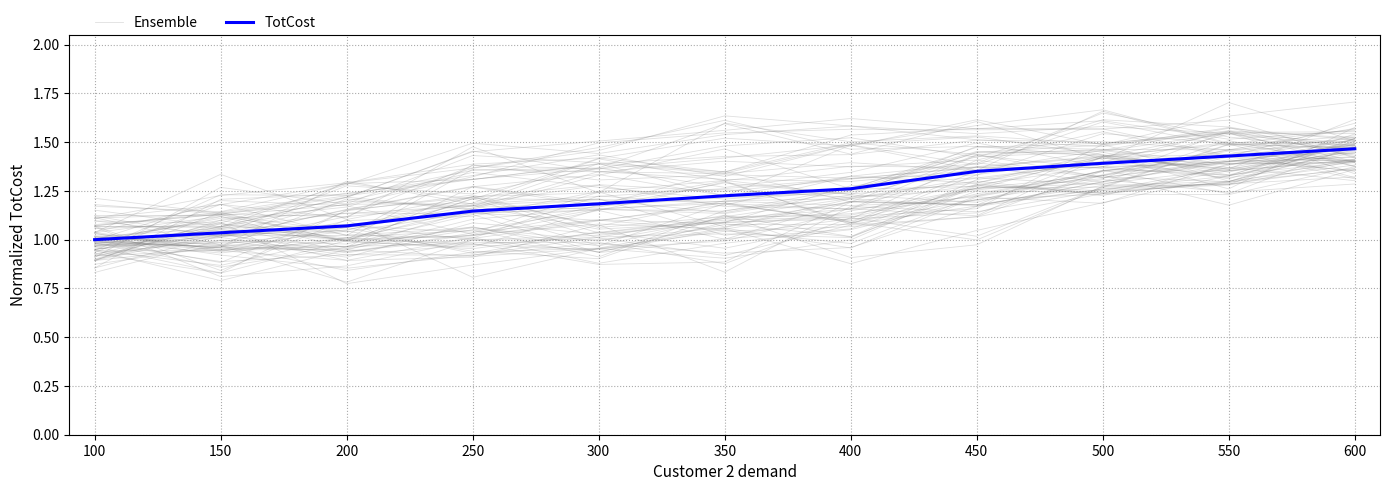

Which label corresponds to the smallest value in the chart?

150